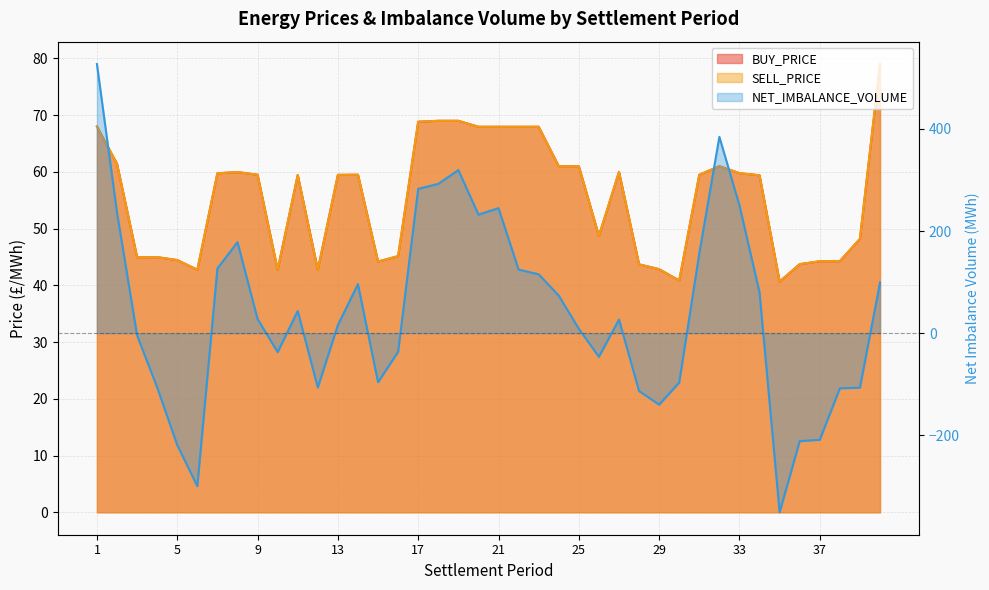

How many interior local peaks does the BUY_PRICE series have?

5